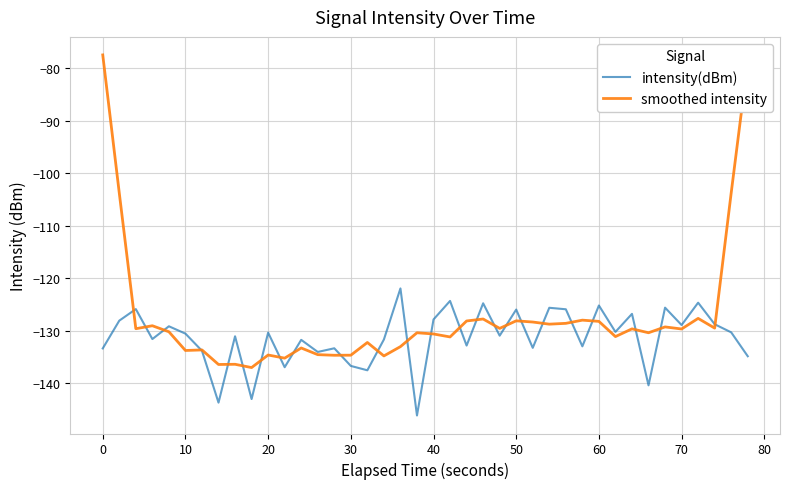

Which series has the largest range (max minus min)?

smoothed intensity